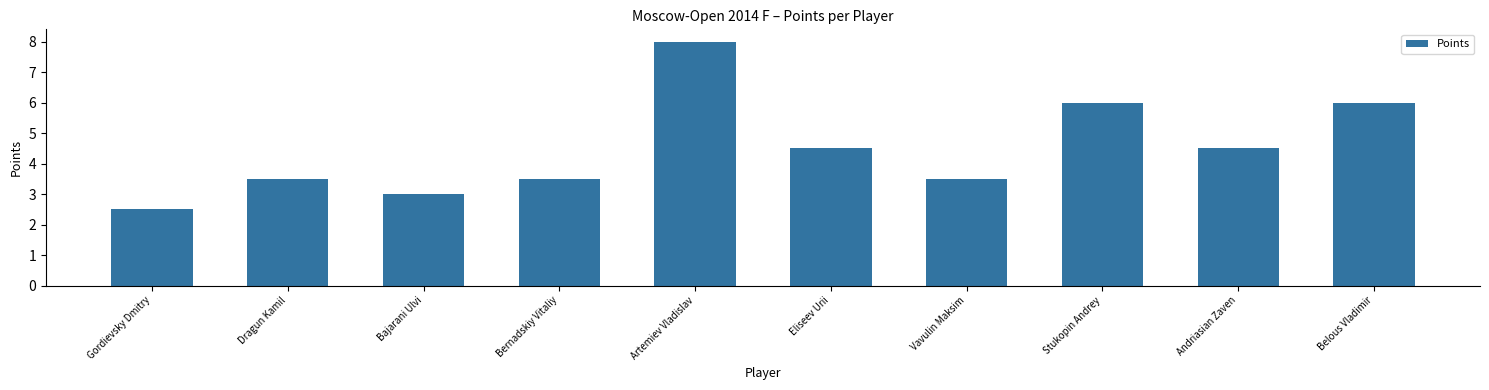

The value at Stukopin Andrey is 2.9. True or false?

False